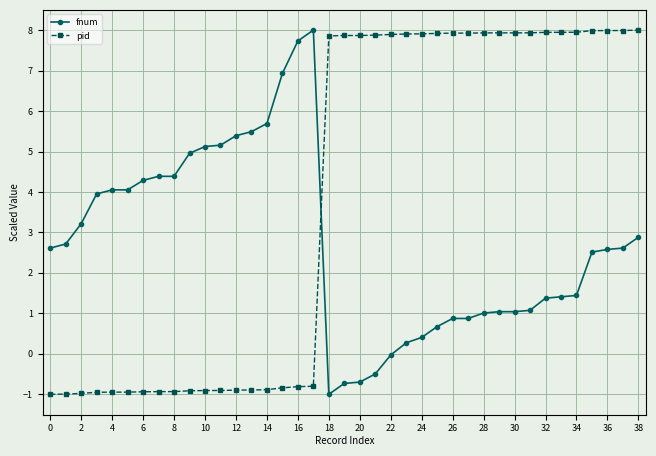

What are all the series names shown in the legend?

fnum, pid